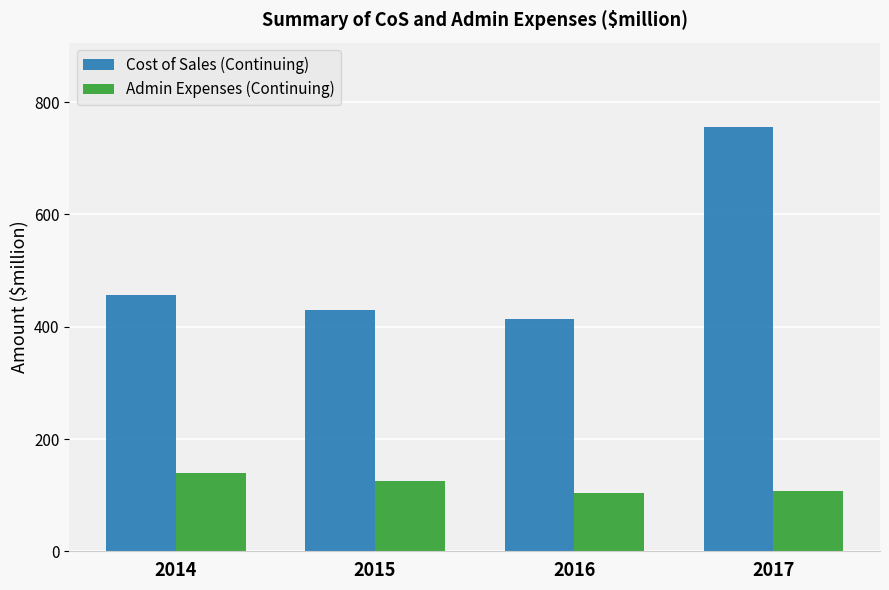

How many values in the Cost of Sales (Continuing) series are below 456?

2